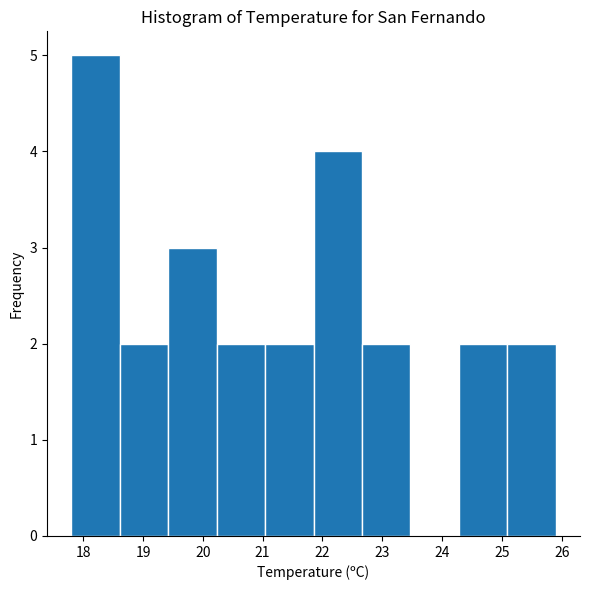

Reading left to right, transcribe this chart: for each bar, give the range it covers on the x-axis and its height. Neither the bar edges nor the heights are printed on the chart, so give them approximately, as read against the axes.

17.80 to 18.61: 5
18.61 to 19.42: 2
19.42 to 20.23: 3
20.23 to 21.04: 2
21.04 to 21.85: 2
21.85 to 22.66: 4
22.66 to 23.47: 2
23.47 to 24.28: 0
24.28 to 25.09: 2
25.09 to 25.90: 2